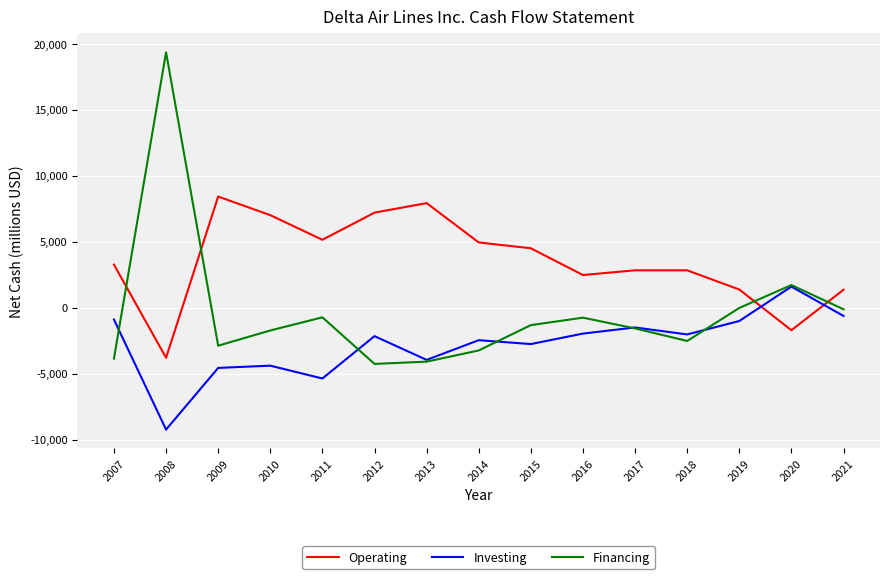

Rank the series by their maximum value, from lowest to highest.

Investing, Operating, Financing